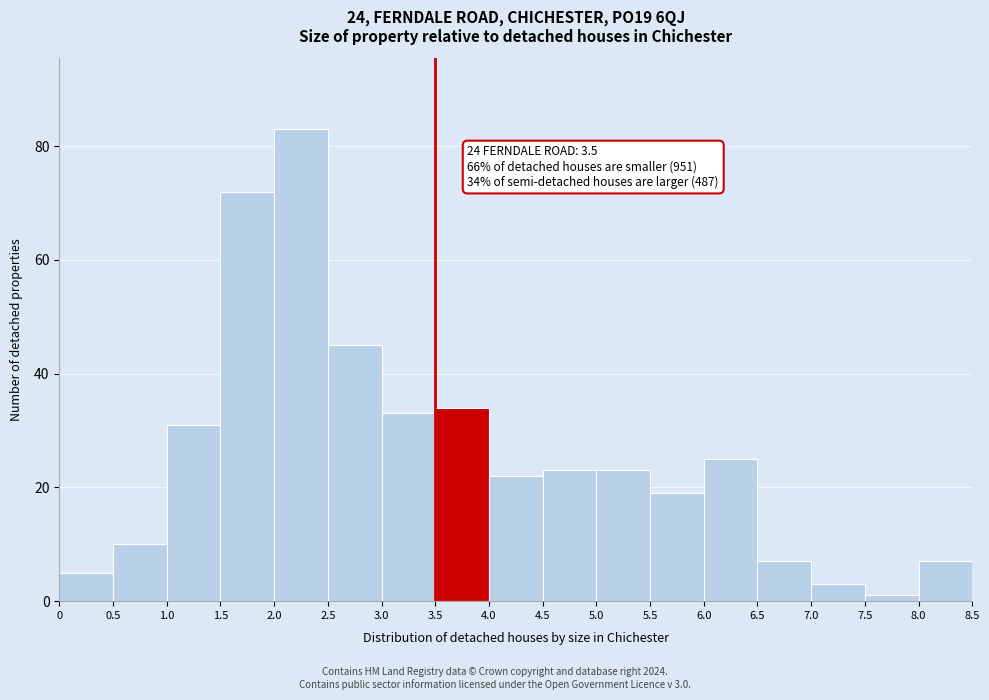

Over which range of the x-axis is the bar tallest?

2.0 to 2.5